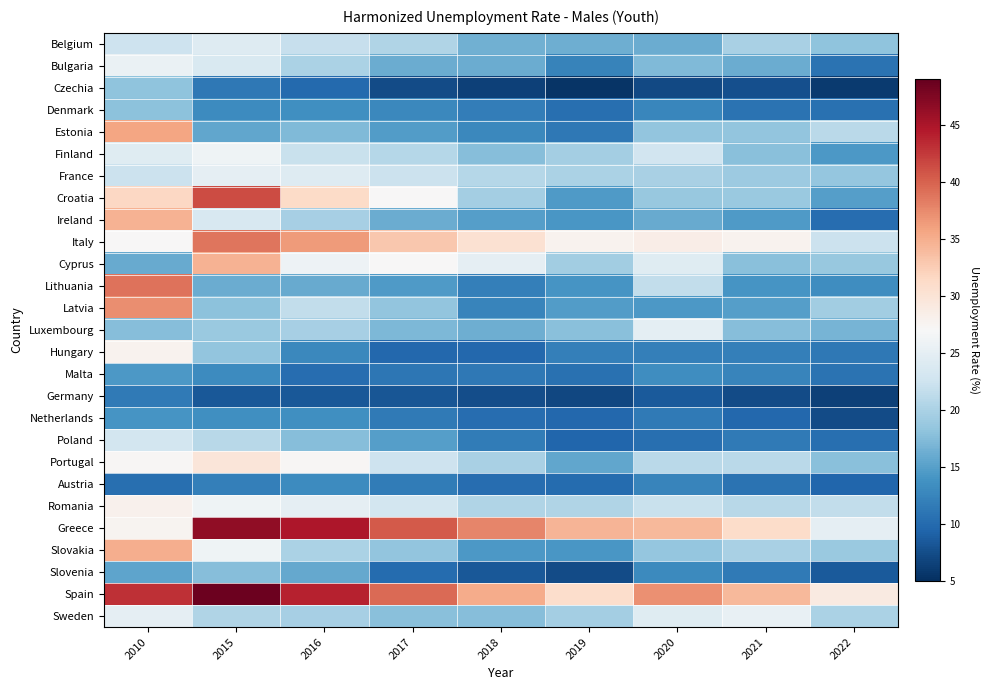

At how many categories does at least one series exceed 42?

3